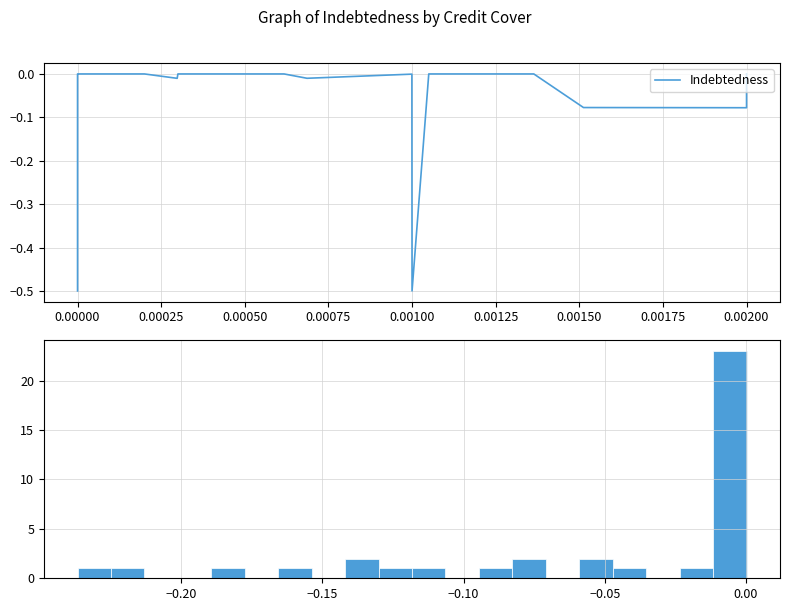

True or false: the data shows -0.2 at 27.

False